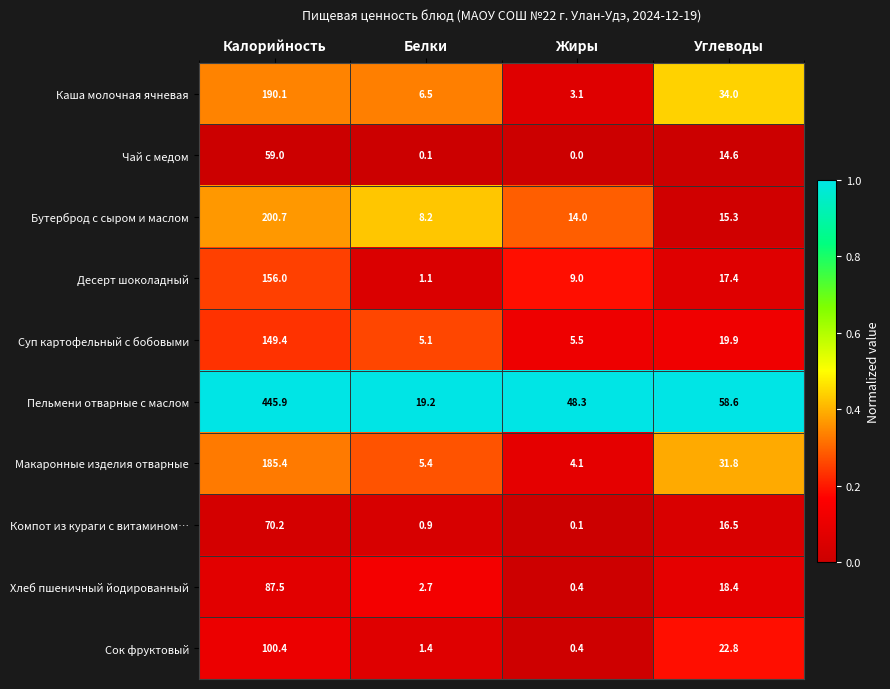

The Компот из кураги с витамином… series shows 117.1 at Калорийность. True or false?

False